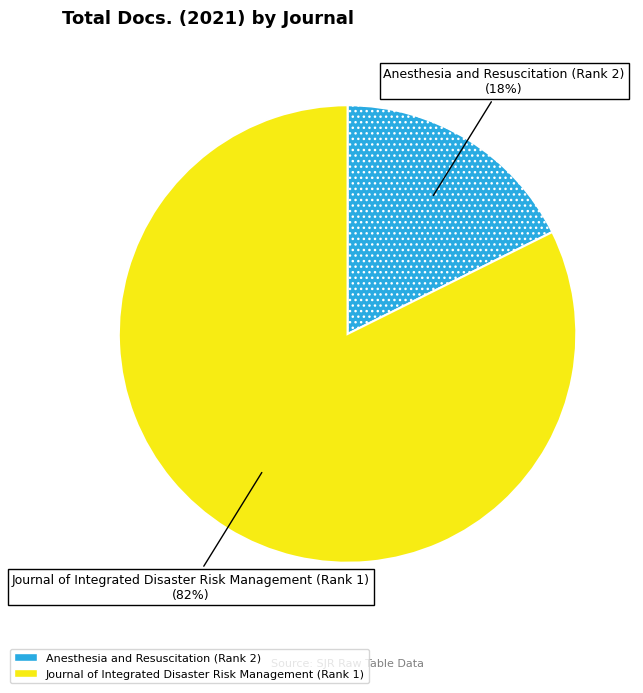

Which category has the biggest portion of the pie?

Journal of Integrated Disaster Risk Management (Rank 1)